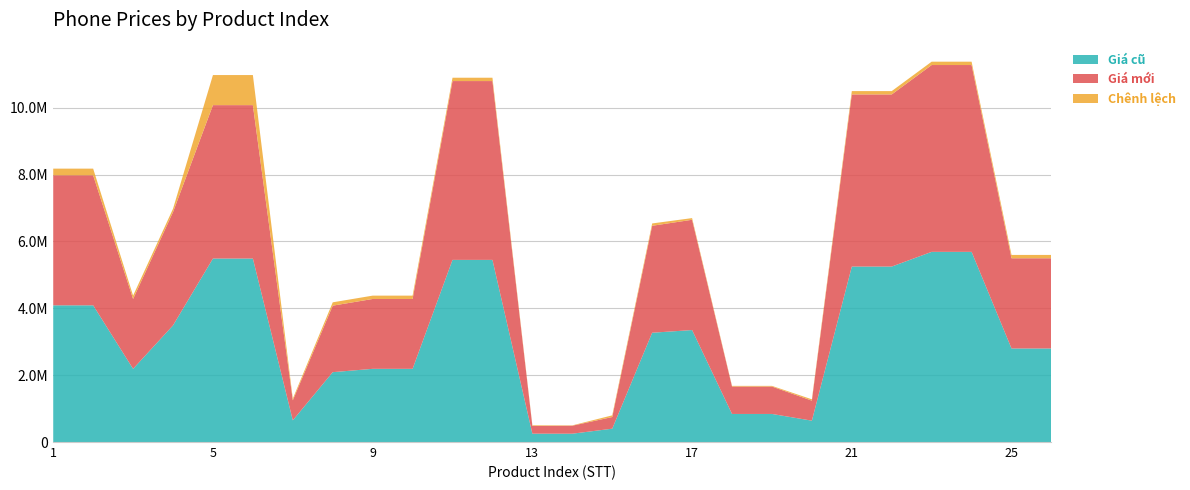

Reading right to left, list all the values displayed in this chart.

Giá cũ: 2799000	2799000	5690000	5690000	5250000	5250000	639000	840000	840000	3350000	3270000	399000	249000	250000	5450000	5450000	2190000	2190000	2090000	649000	5490000	5490000	3490000	2190000	4090000	4090000
Giá mới: 2699000	2699000	5590000	5590000	5150000	5150000	599000	820000	820000	3300000	3200000	349000	239000	230000	5350000	5350000	2090000	2090000	1990000	599000	4590000	4590000	3390000	2090000	3890000	3890000
Chênh lệch: 100000	100000	100000	100000	100000	100000	40000	20000	20000	50000	70000	50000	10000	20000	100000	100000	100000	100000	100000	50000	900000	900000	100000	100000	200000	200000